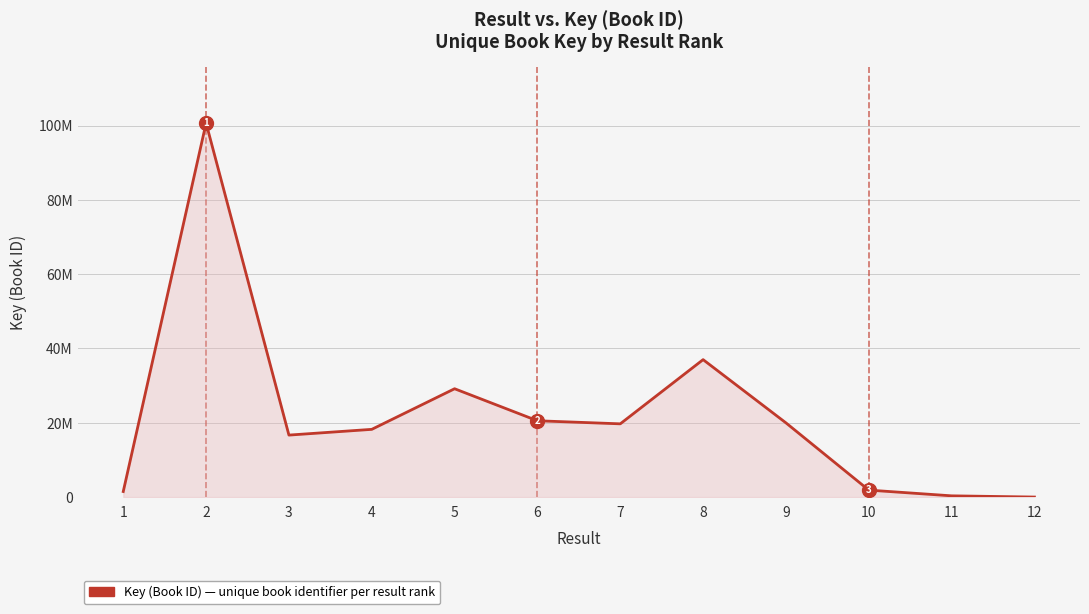

Does the chart have visible grid lines?

Yes